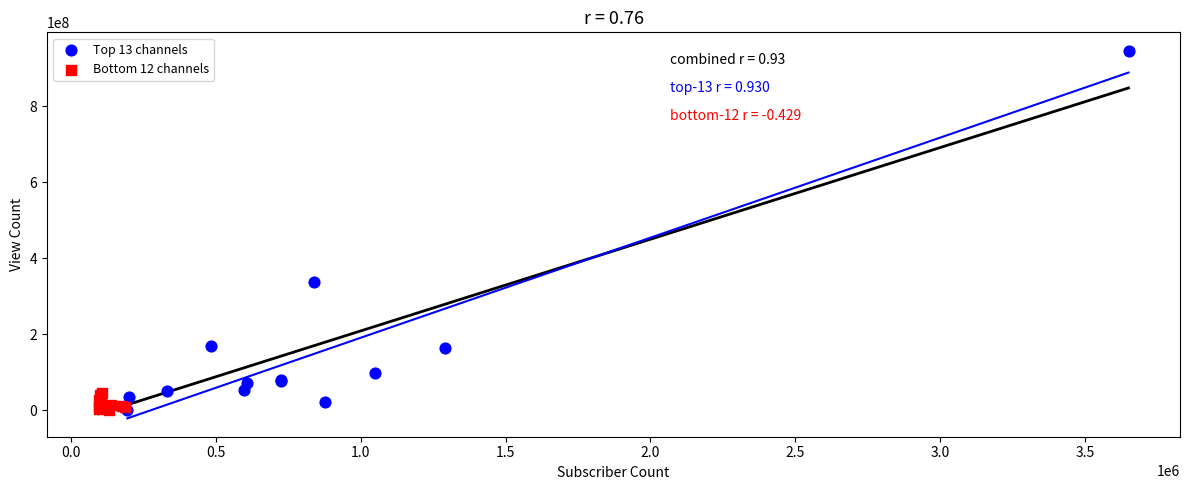

Which series reaches the maximum Y coordinate?

Top 13 channels